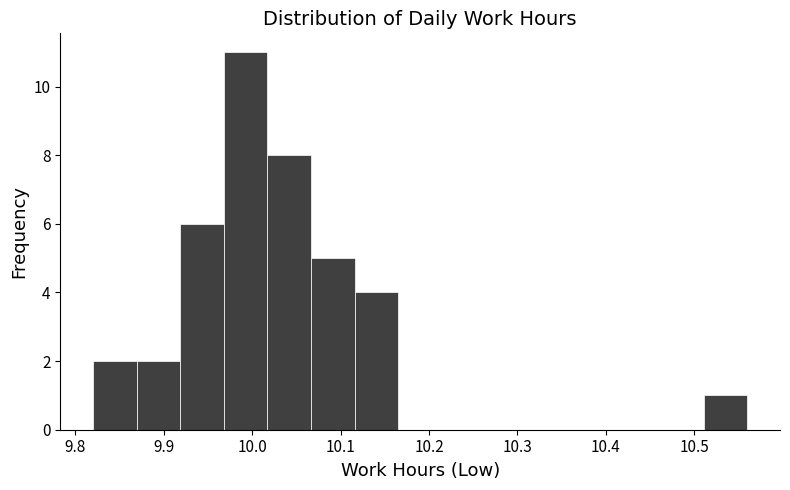

Reading left to right, transcribe this chart: for each bar, give the range it covers on the x-axis and its height. Neither the bar edges nor the heights are printed on the chart, so give them approximately, as read against the axes.

9.82 to 9.87: 2
9.87 to 9.92: 2
9.92 to 9.97: 6
9.97 to 10.02: 11
10.02 to 10.07: 8
10.07 to 10.12: 5
10.12 to 10.17: 4
10.17 to 10.21: 0
10.21 to 10.26: 0
10.26 to 10.31: 0
10.31 to 10.36: 0
10.36 to 10.41: 0
10.41 to 10.46: 0
10.46 to 10.51: 0
10.51 to 10.56: 1